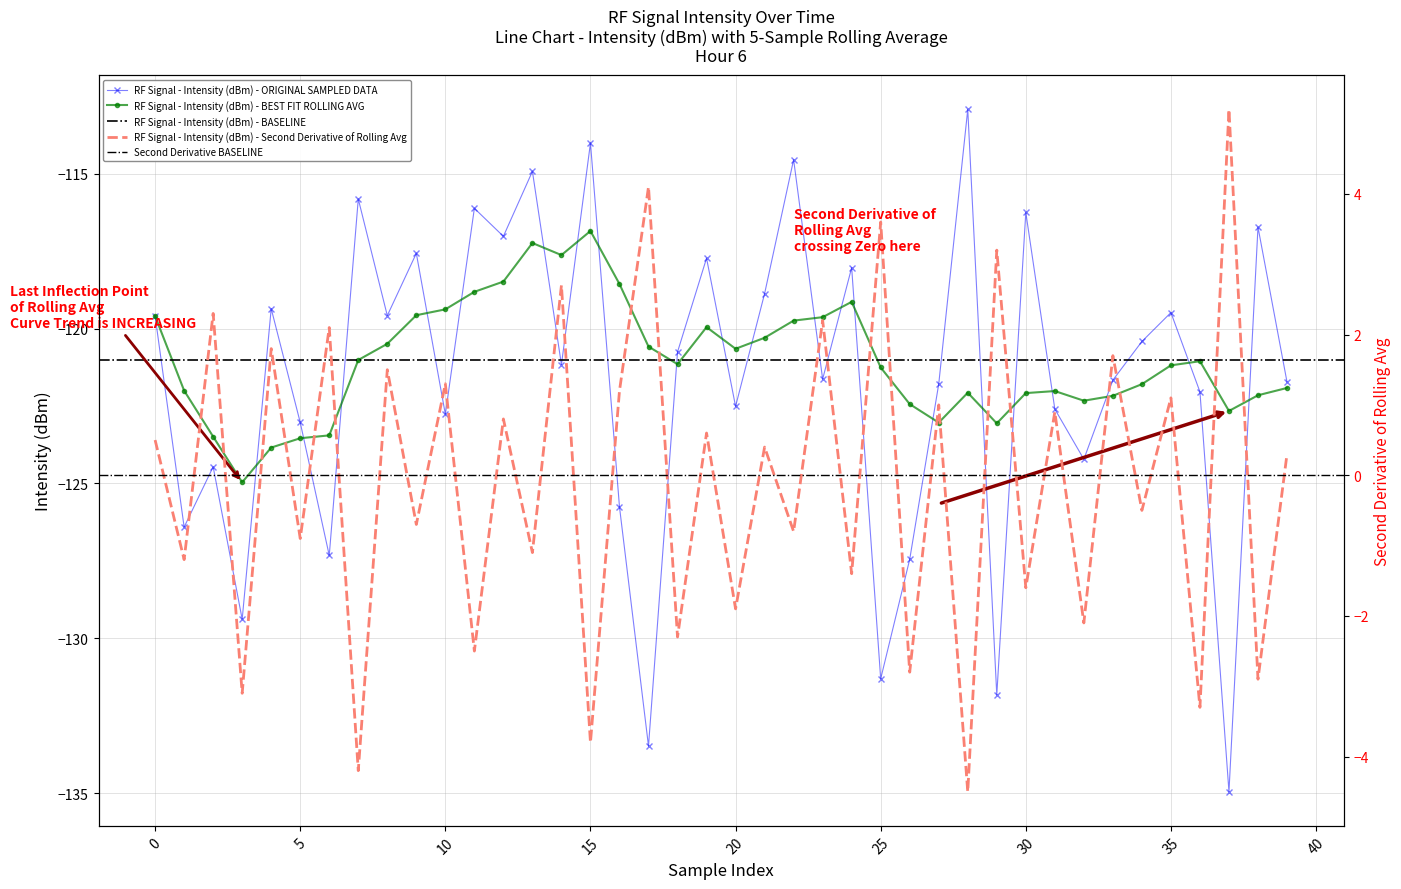

At which category is the sum across all series the highest?

15